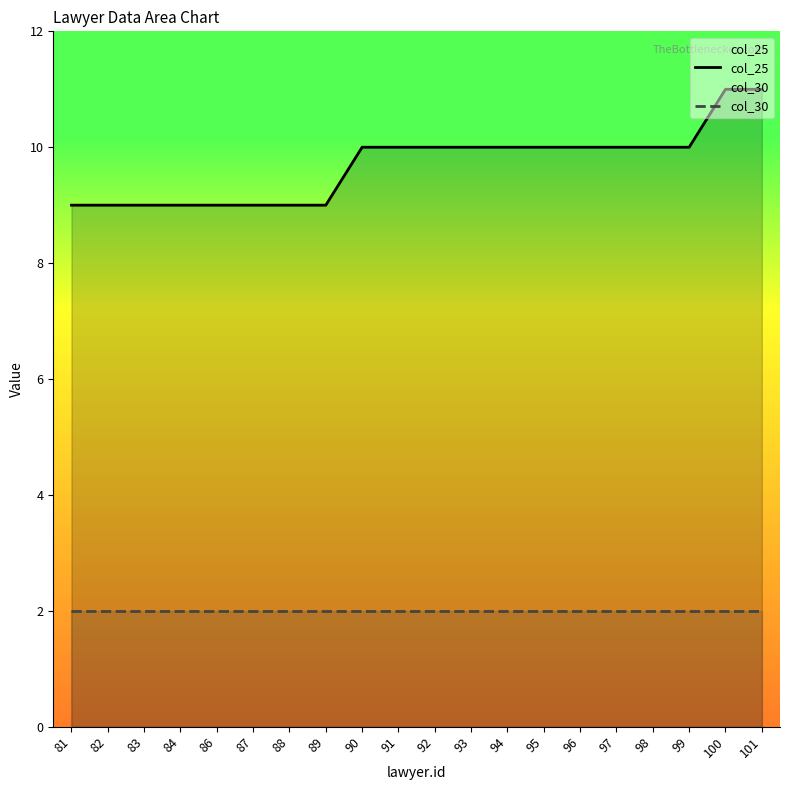

What is the total value across all series at 86?

11